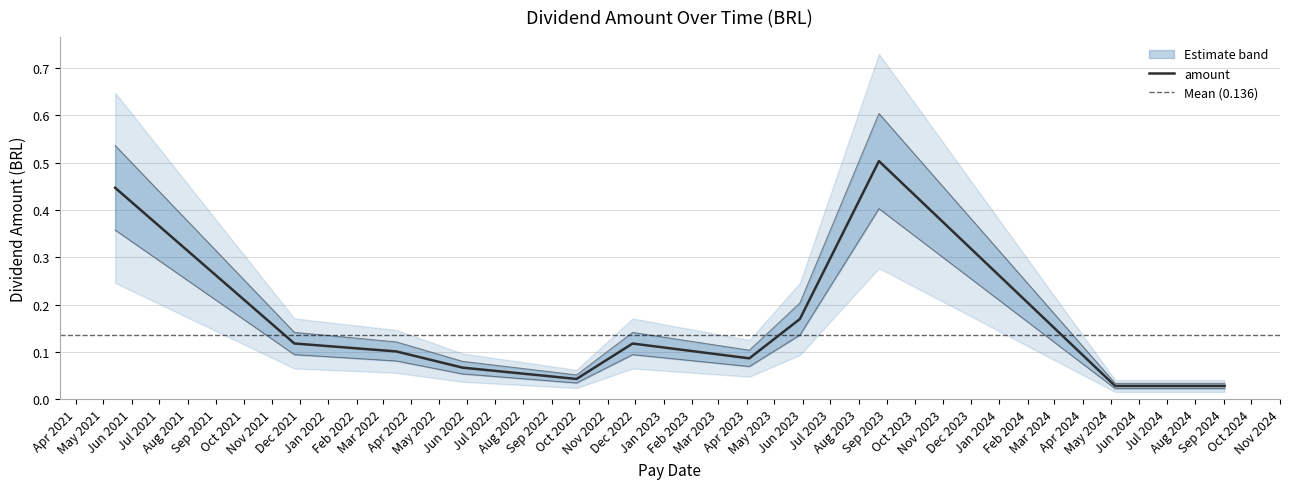

The chart shows a value of 0.3 at 2023-05-29. True or false?

False